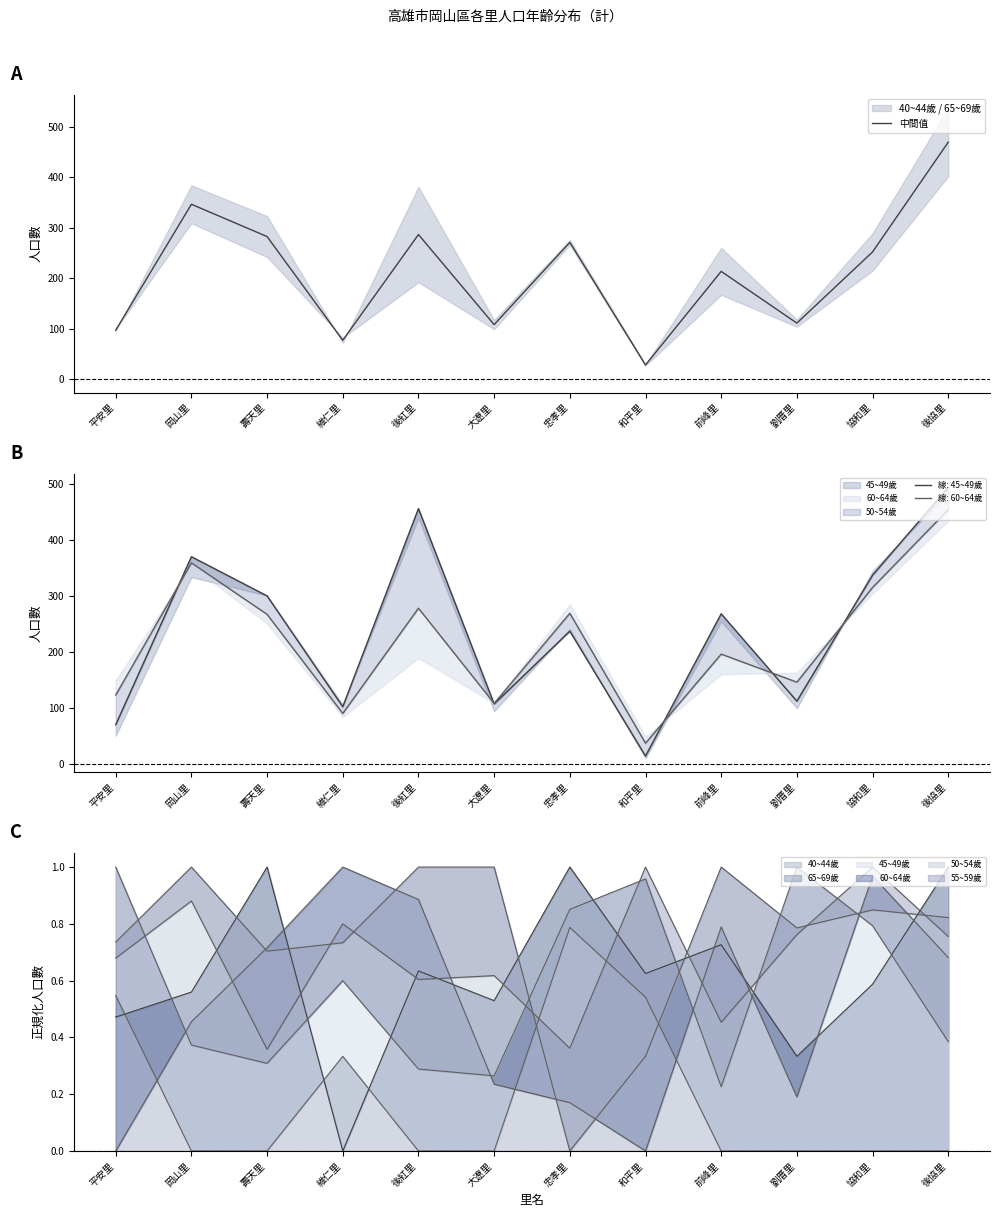

How many lines are shown in the chart?

1